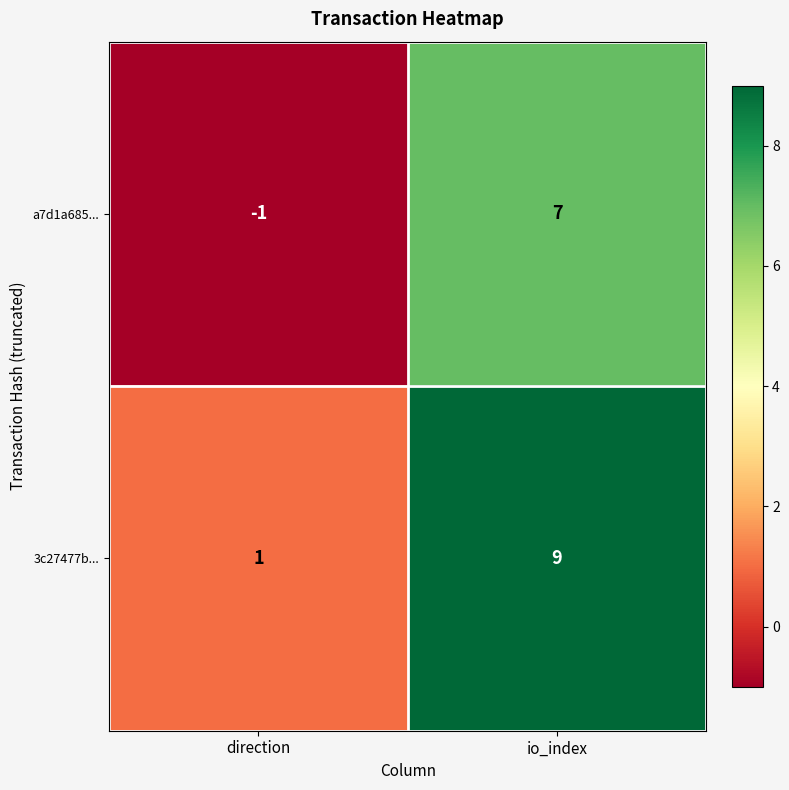

At which label is 3c27477b... closest to 5?

direction